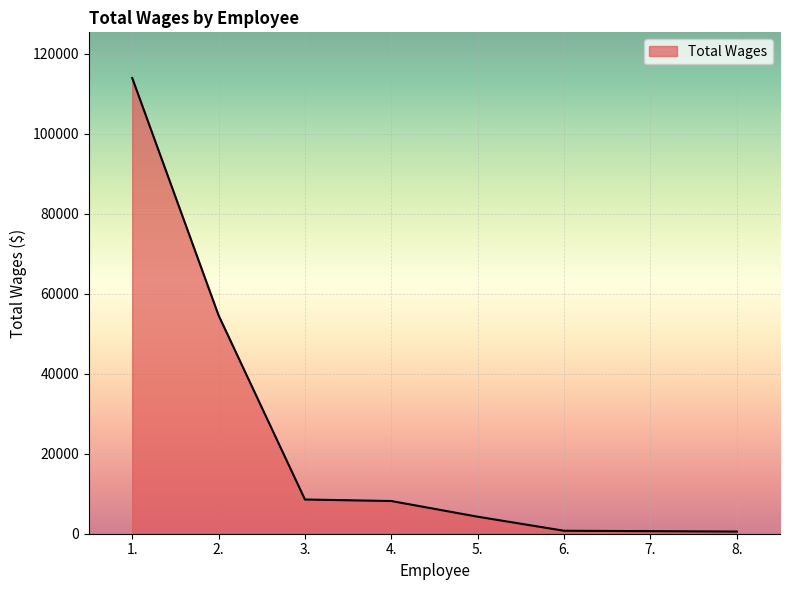

At which category does the chart reach its peak across all series?

1.